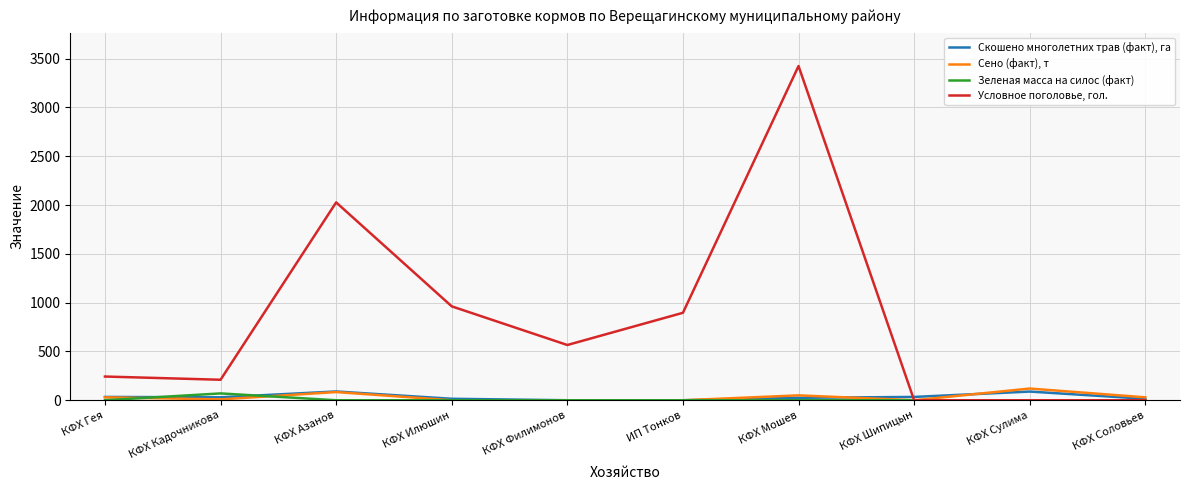

Which series has the largest range (max minus min)?

Условное поголовье, гол.